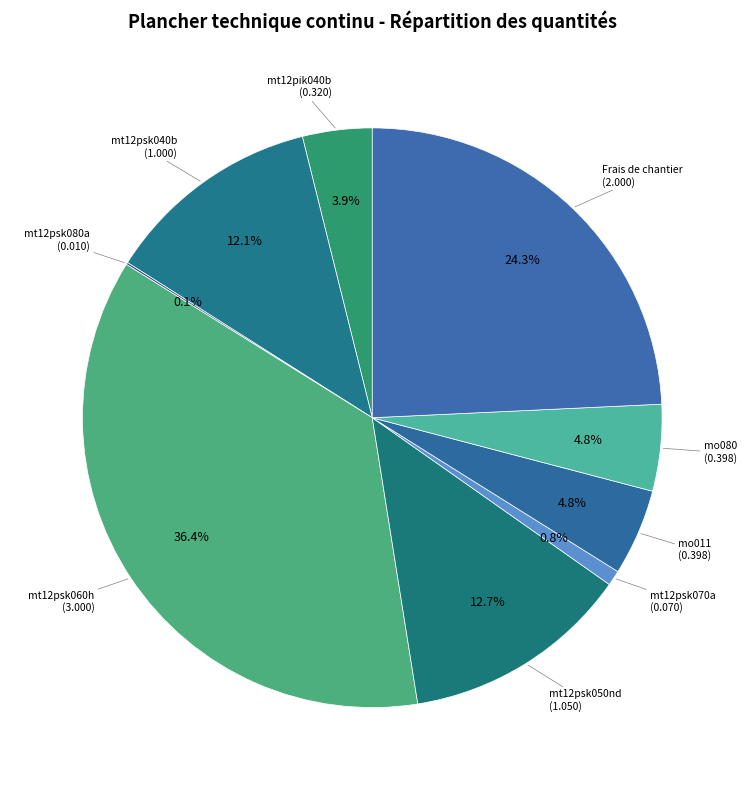

Is it true that mt12psk070a is 15% of the pie?

False